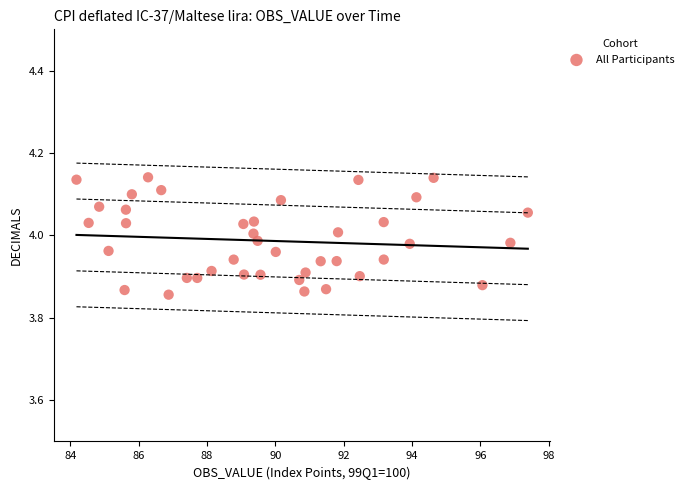

What is the range of X values (max minus min)?

13.2